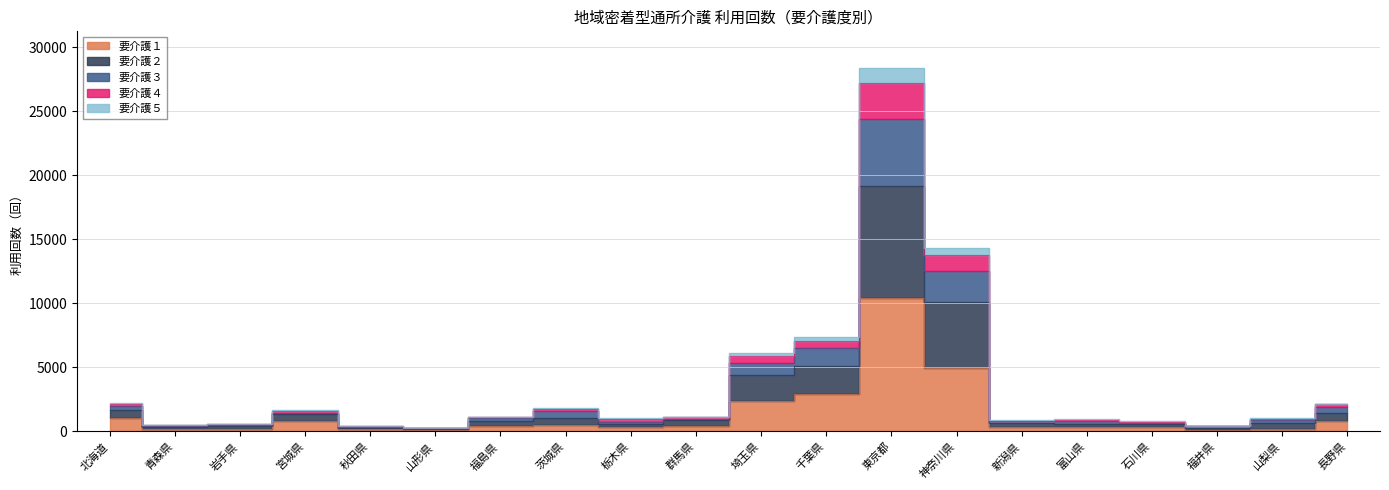

The value of 要介護２ at 群馬県 is 472. True or false?

False